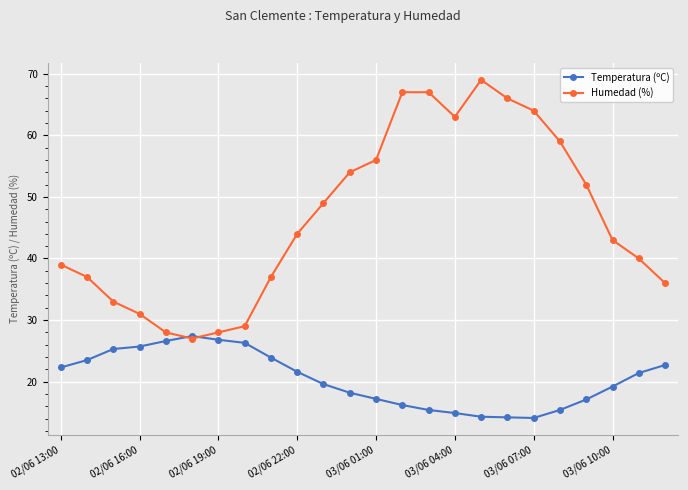

In Temperatura (ºC), how many points are lower than both neighbors (excluding endpoints)?

1